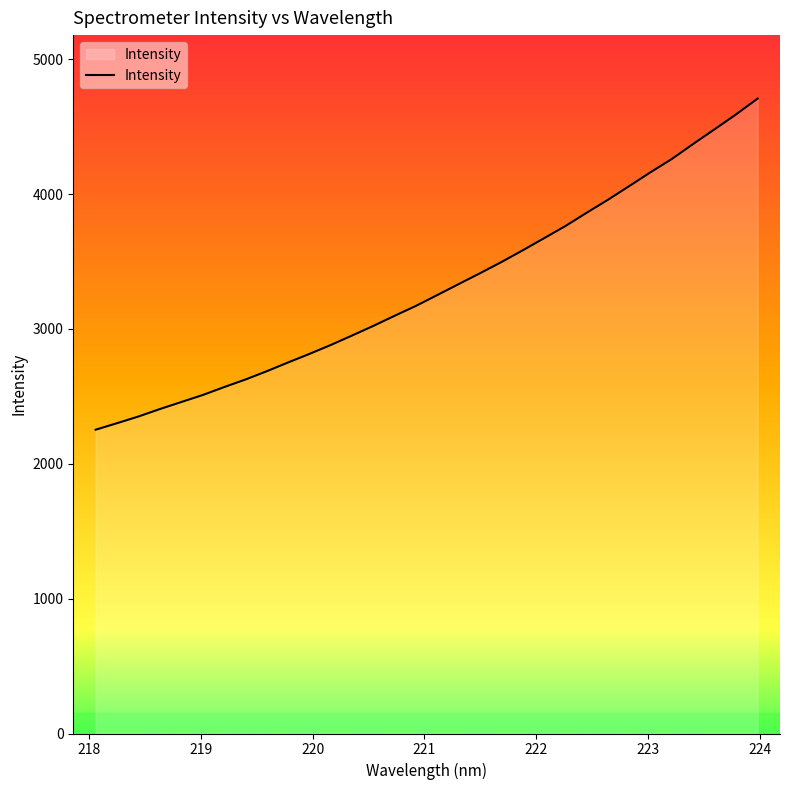

True or false: the data has more than 1 interior local peaks.

False